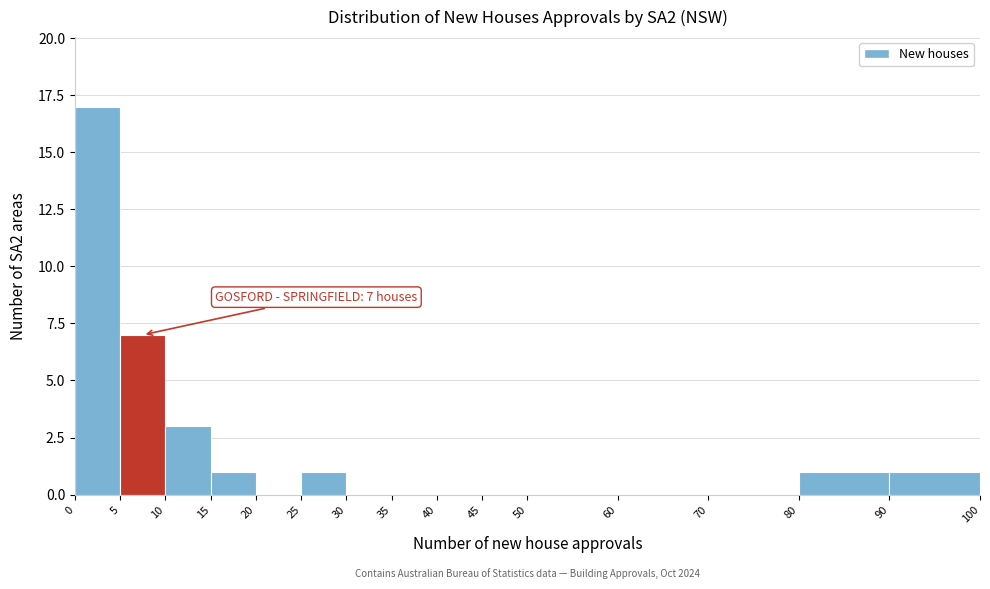

Over which range of the x-axis is the bar tallest?

0 to 5